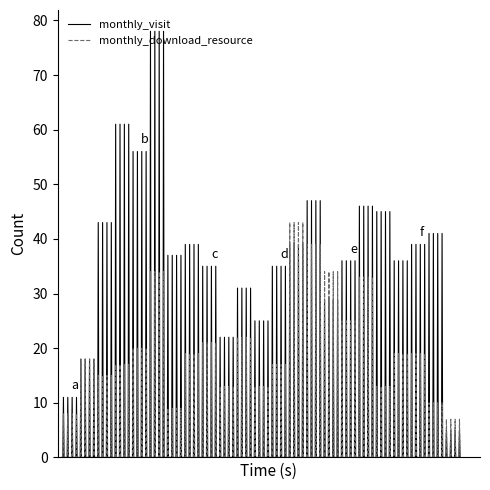

What is the difference between the maximum and minimum values in the monthly_visit series?

78